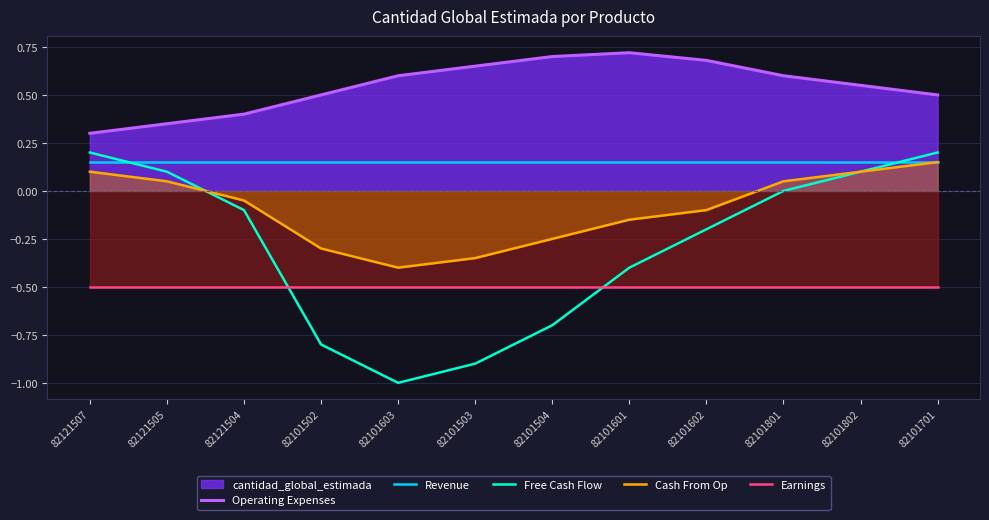

Does the chart have visible grid lines?

Yes